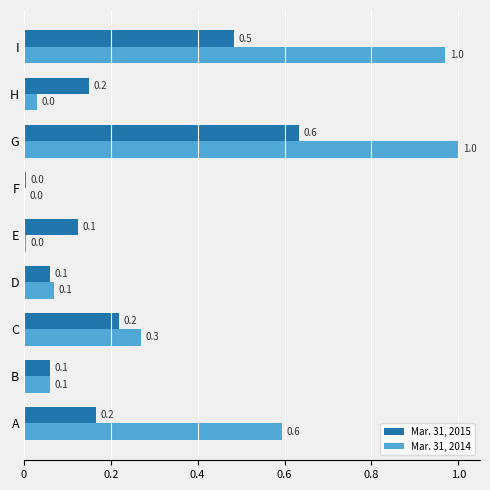

What is the difference between the maximum and second lowest values in the Mar. 31, 2014 series?

1.0